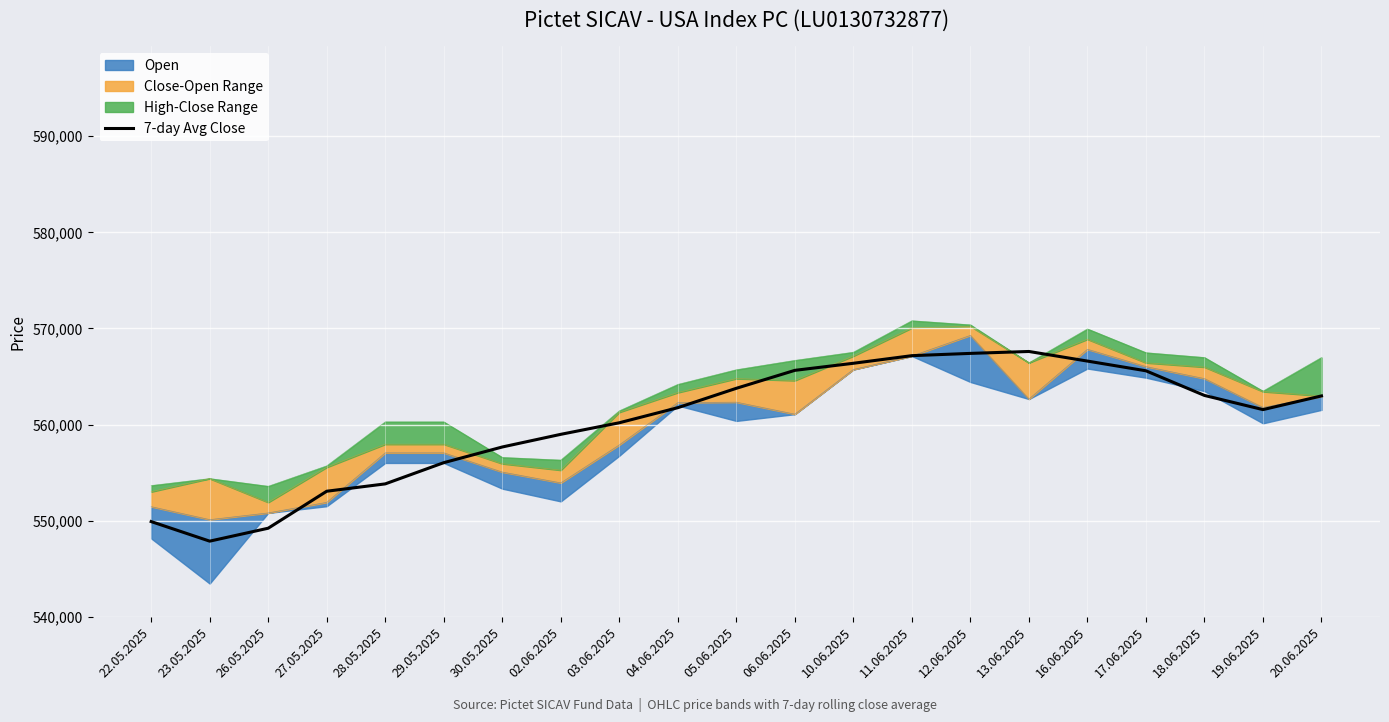

What is the sum of the values at 19.06.2025 and 30.05.2025?

1119210.7